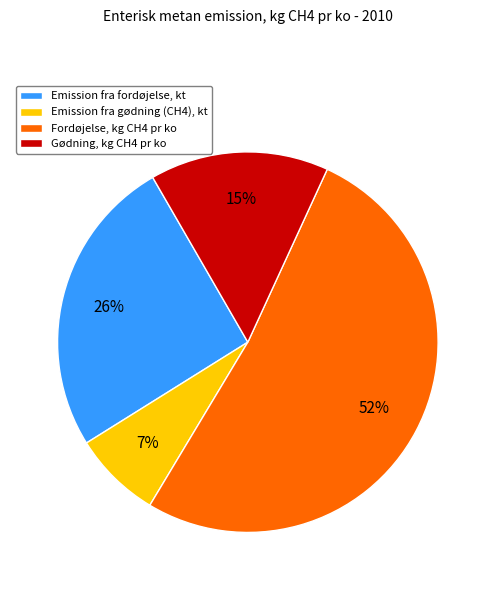

Approximately how many times larger is the value at Gødning, kg CH4 pr ko compared to Fordøjelse, kg CH4 pr ko?

0.3